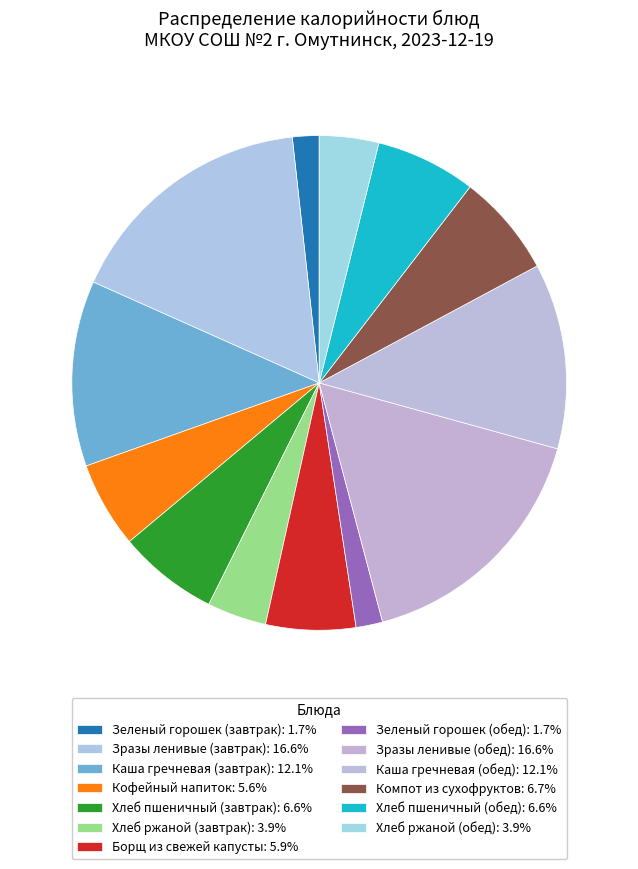

What percentage do Компот из сухофруктов and Хлеб ржаной (обед) together represent?

10.6%